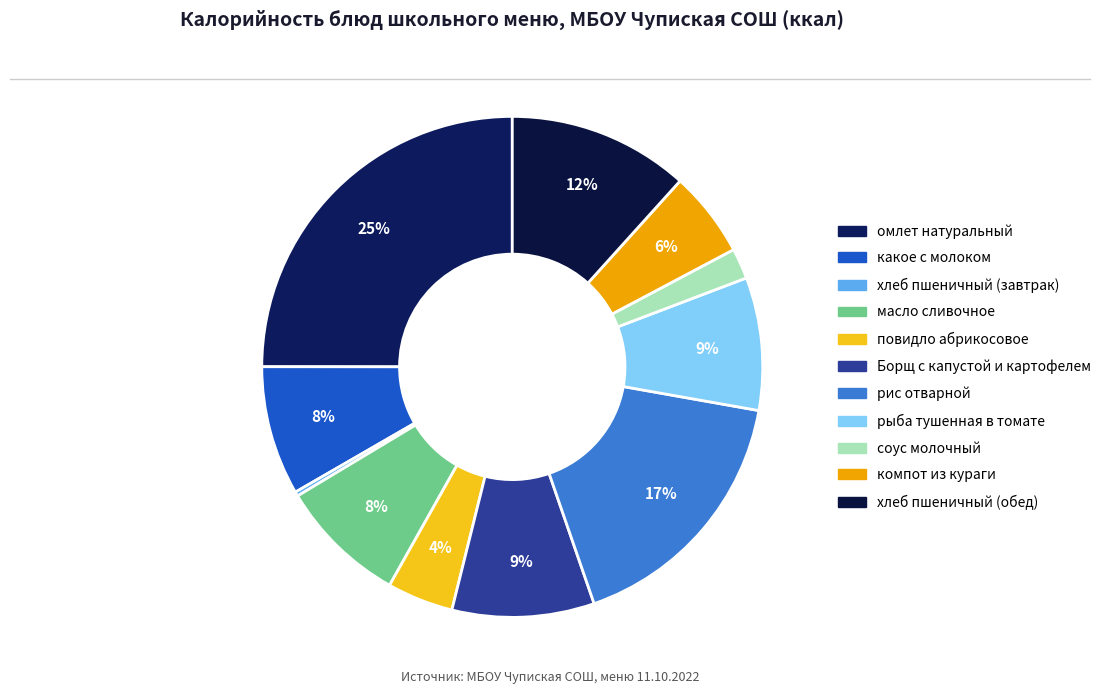

To the nearest percent, what is the difference between the хлеб пшеничный (завтрак) and хлеб пшеничный (обед) slice percentages?

11%